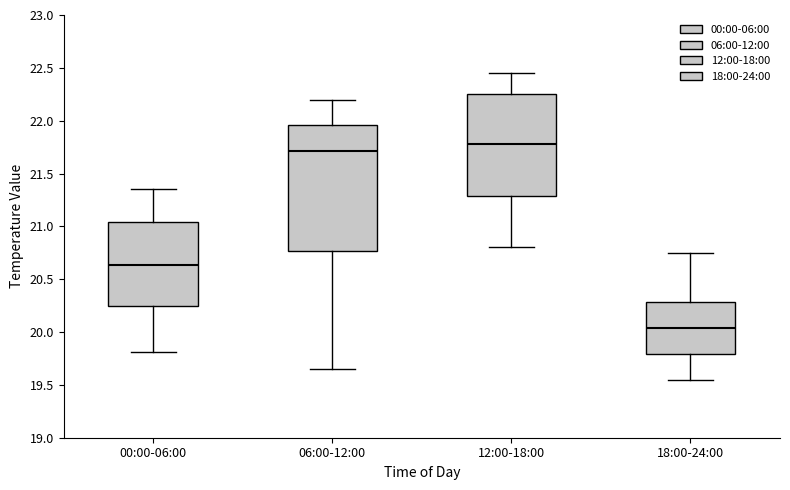

Which box has the highest median line?

12:00-18:00